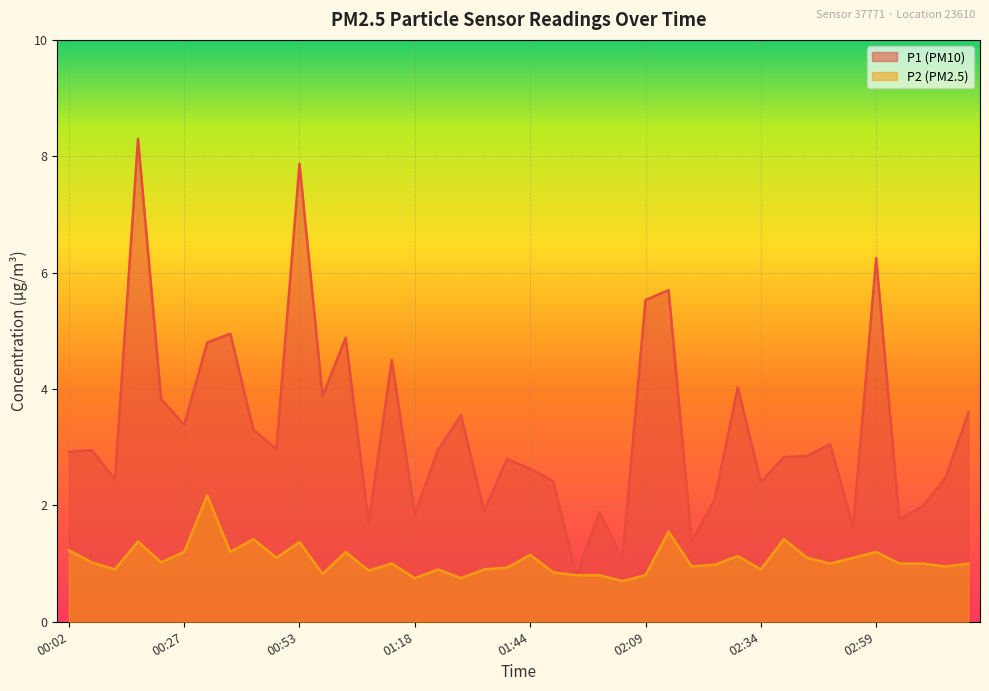

Reading right to left, transcribe all the data shown in this chart.

P1: 03:20=3.6	03:14=2.5	03:09=2.0	03:04=1.8	02:59=6.2	02:54=1.6	02:49=3.0	02:44=2.9	02:39=2.8	02:34=2.4	02:29=4.0	02:24=2.1	02:19=1.4	02:14=5.7	02:09=5.5	02:04=1.1	01:59=1.9	01:54=0.8	01:49=2.4	01:44=2.6	01:38=2.8	01:33=1.9	01:28=3.5	01:23=3.0	01:18=1.9	01:13=4.5	01:08=1.7	01:03=4.9	00:58=3.9	00:53=7.9	00:48=3.0	00:43=3.3	00:38=5.0	00:33=4.8	00:27=3.4	00:22=3.8	00:17=8.3	00:12=2.5	00:07=3.0	00:02=2.9
P2: 03:20=1.0	03:14=0.9	03:09=1.0	03:04=1.0	02:59=1.2	02:54=1.1	02:49=1.0	02:44=1.1	02:39=1.4	02:34=0.9	02:29=1.1	02:24=1.0	02:19=0.9	02:14=1.6	02:09=0.8	02:04=0.7	01:59=0.8	01:54=0.8	01:49=0.8	01:44=1.1	01:38=0.9	01:33=0.9	01:28=0.8	01:23=0.9	01:18=0.8	01:13=1.0	01:08=0.9	01:03=1.2	00:58=0.8	00:53=1.4	00:48=1.1	00:43=1.4	00:38=1.2	00:33=2.2	00:27=1.2	00:22=1.0	00:17=1.4	00:12=0.9	00:07=1.0	00:02=1.2